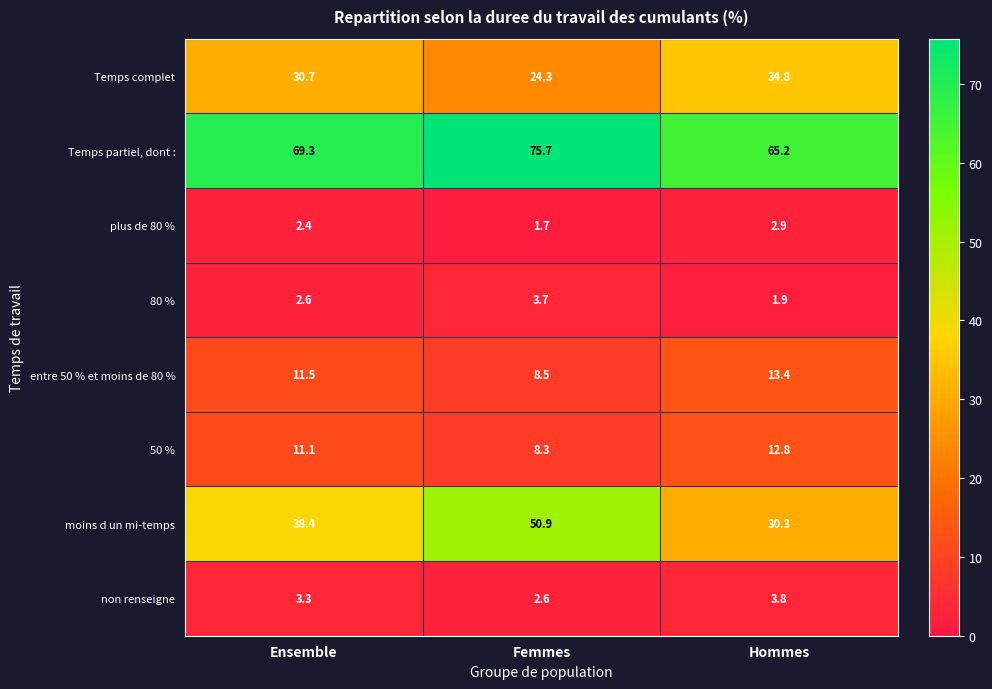

At Hommes, list the series in order from smallest to largest.

80 %, plus de 80 %, non renseigne, 50 %, entre 50 % et moins de 80 %, moins d un mi-temps, Temps complet, Temps partiel, dont :